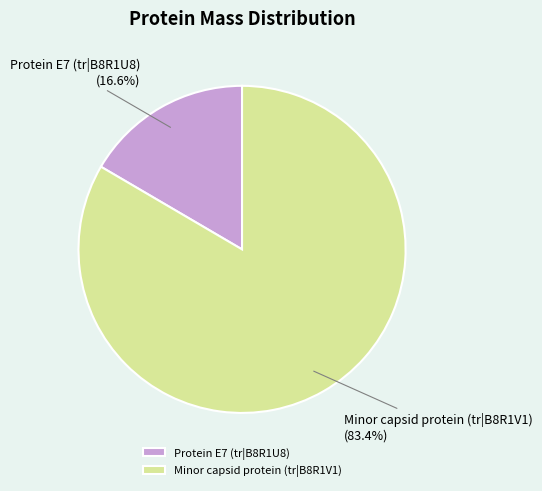

Count the number of slices in the pie.

2